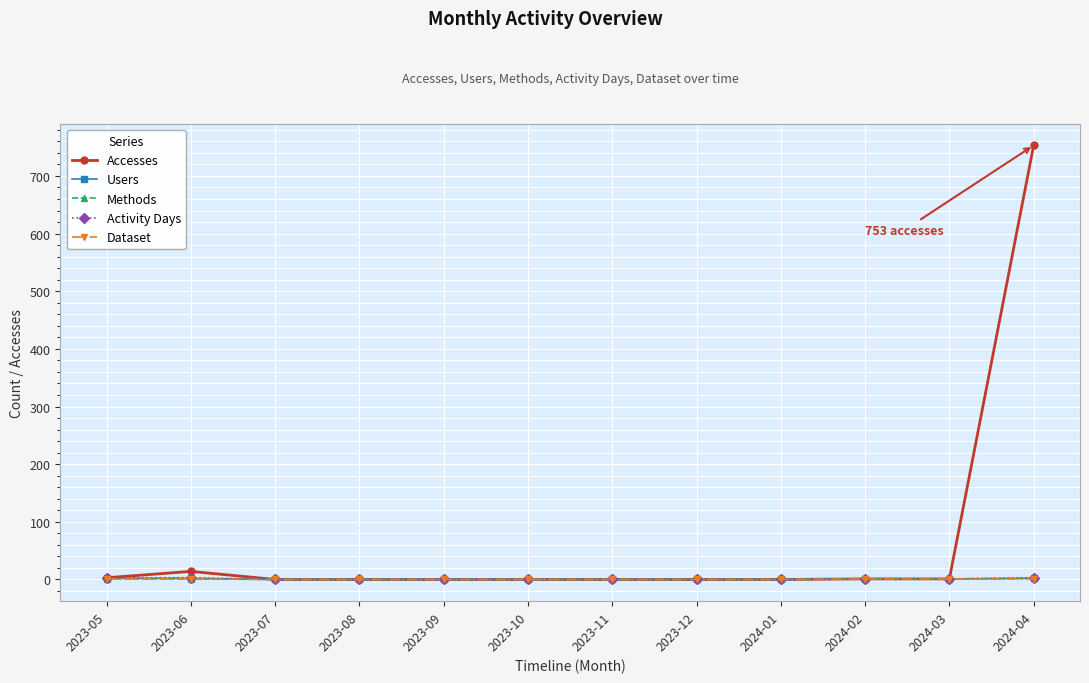

What position from the right is 2023-05?

12